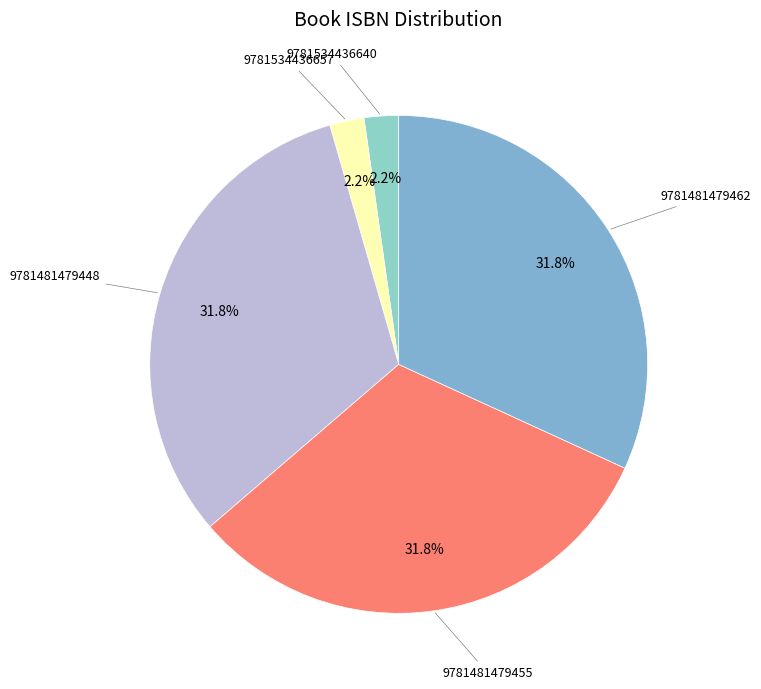

How many segments does this pie chart have?

5